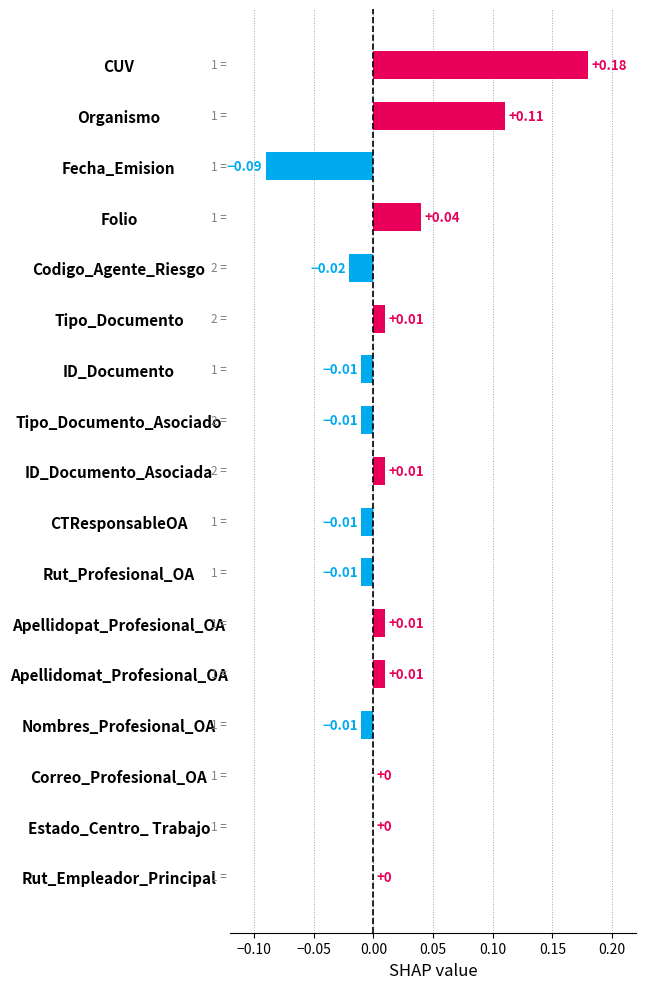

Are the bars grouped side by side (vs. stacked)?

No